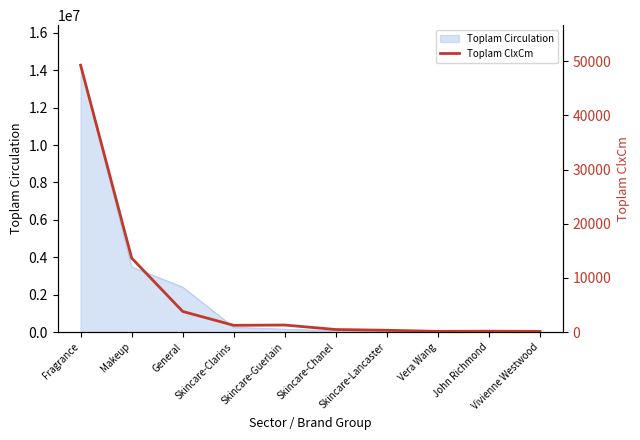

Reading left to right, list all the values displayed in this chart.

Fragrance=49274.5	Makeup=13662.0	General=3805.5	Skincare-Clarins=1247.4	Skincare-Guerlain=1298.4	Skincare-Chanel=472.5	Skincare-Lancaster=332.8	Vera Wang=133.1	John Richmond=163.1	Vivienne Westwood=129.7